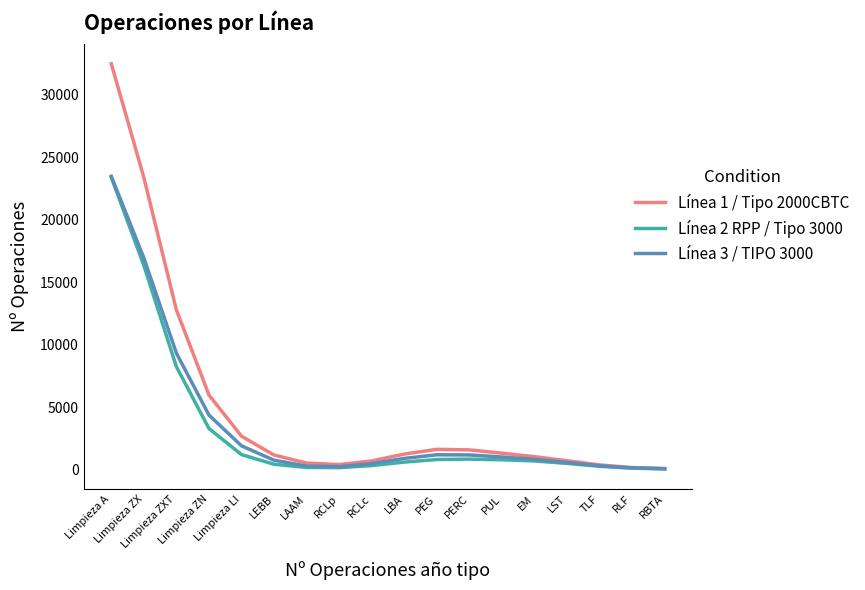

At which label is Línea 3 / TIPO 3000 closest to 11771?

Limpieza ZXT